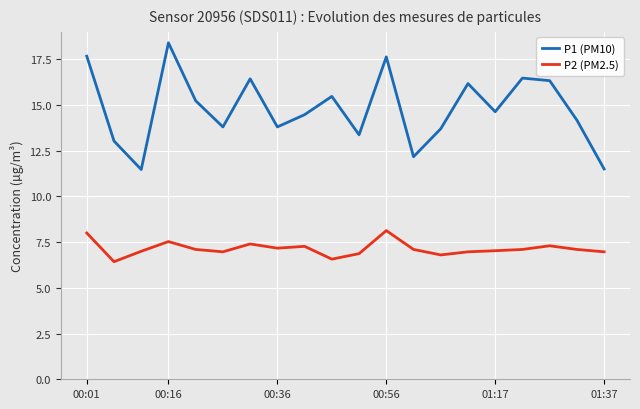

List the series in order of their overall mean, lowest first.

P2 (PM2.5), P1 (PM10)